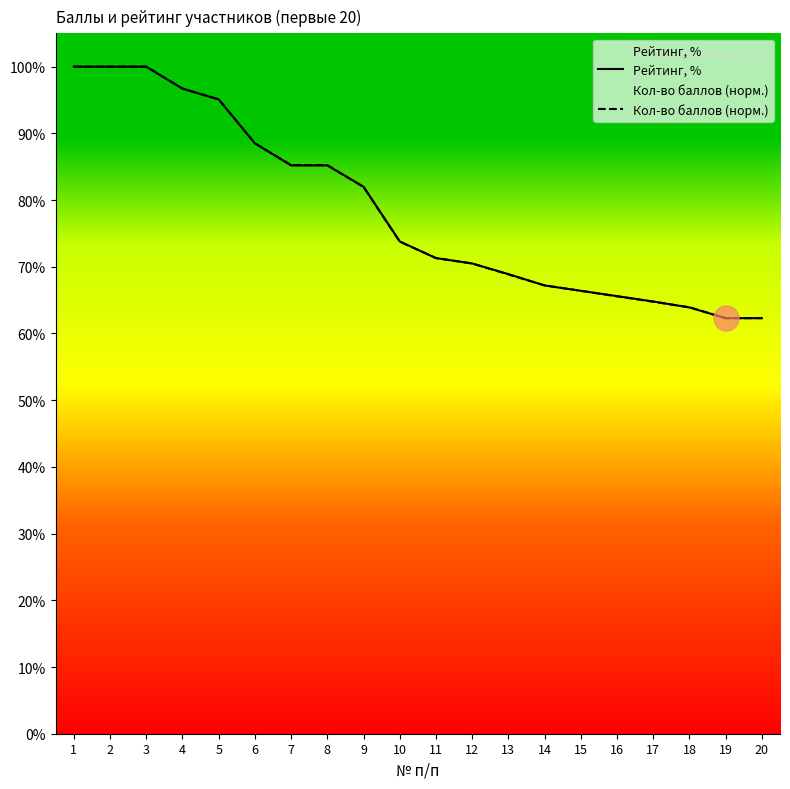

How many lines are shown in the chart?

2